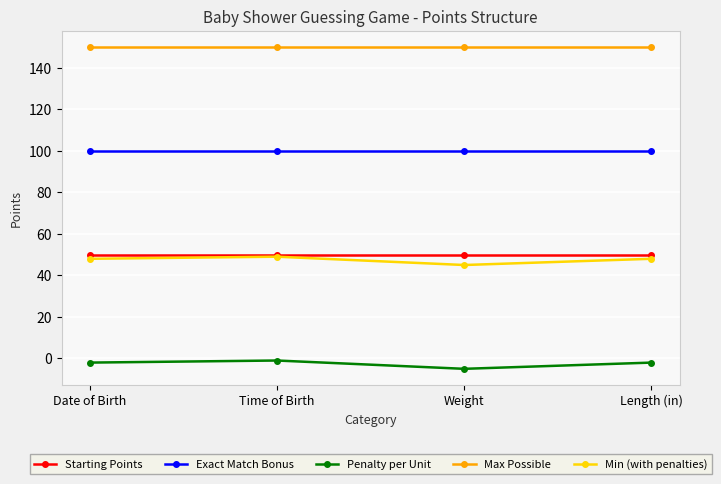

True or false: Starting Points and Penalty per Unit intersect in this chart.

False